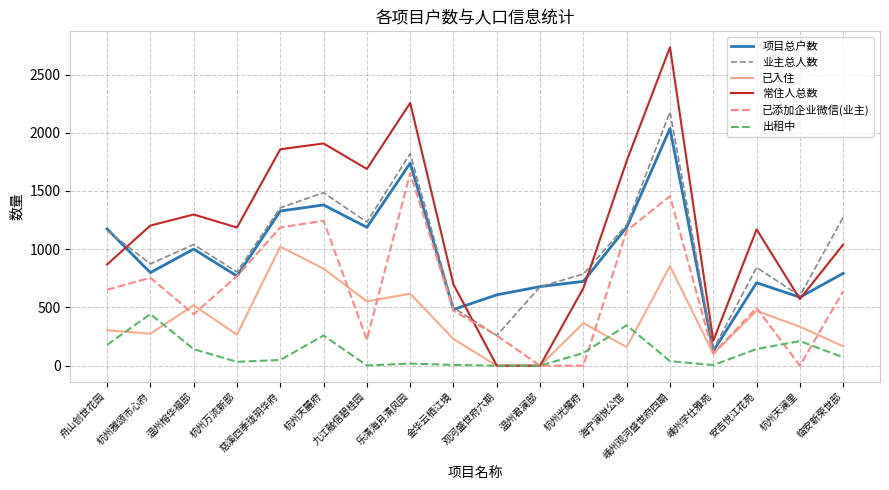

The 常住人总数 series shows 666 at 杭州光耀府. True or false?

True